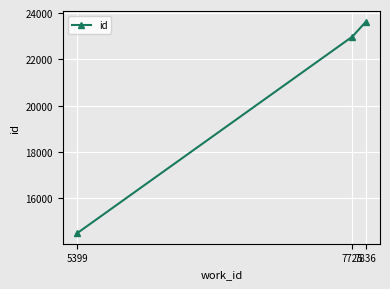

Reading left to right, list all the values displayed in this chart.

14491	22983	23611